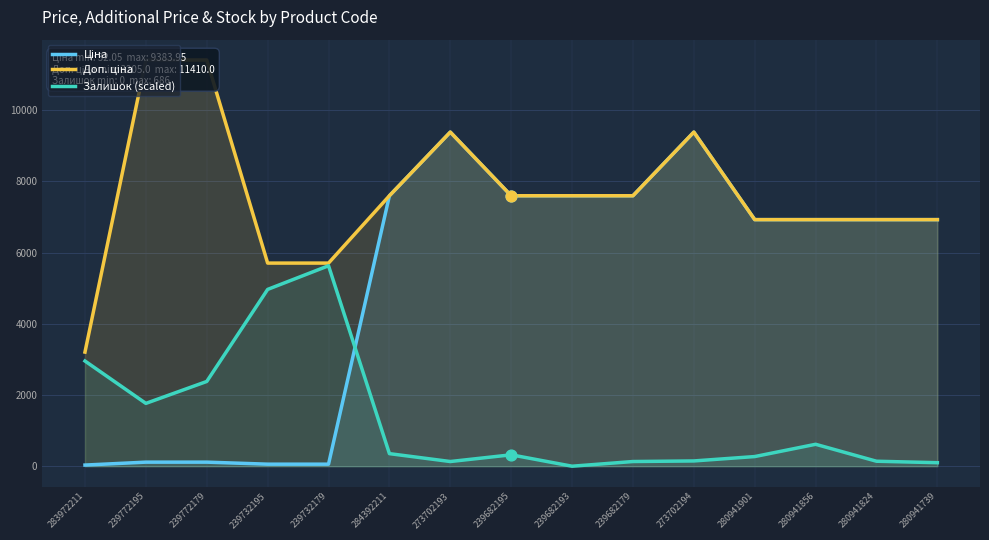

Which series reaches the minimum Y coordinate?

Залишок (scaled)